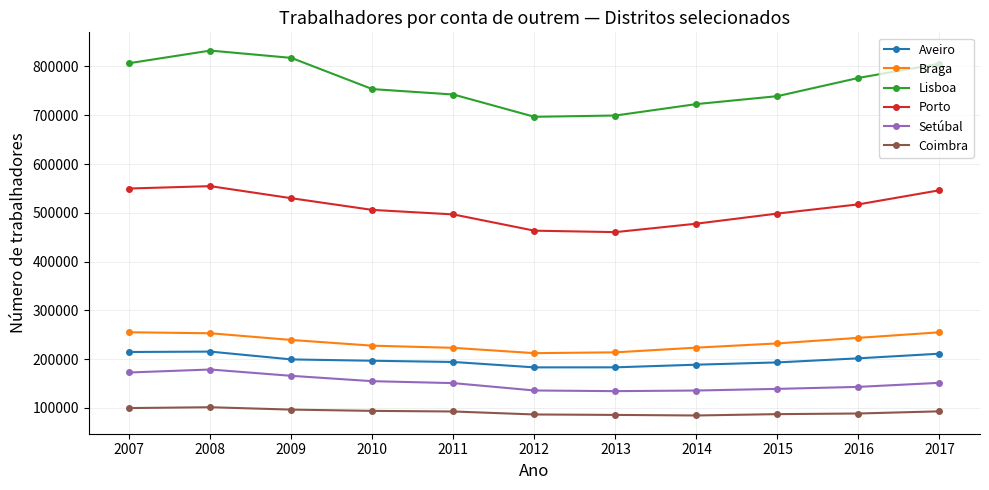

What is the difference between the second highest and minimum values in the Porto series?

89427